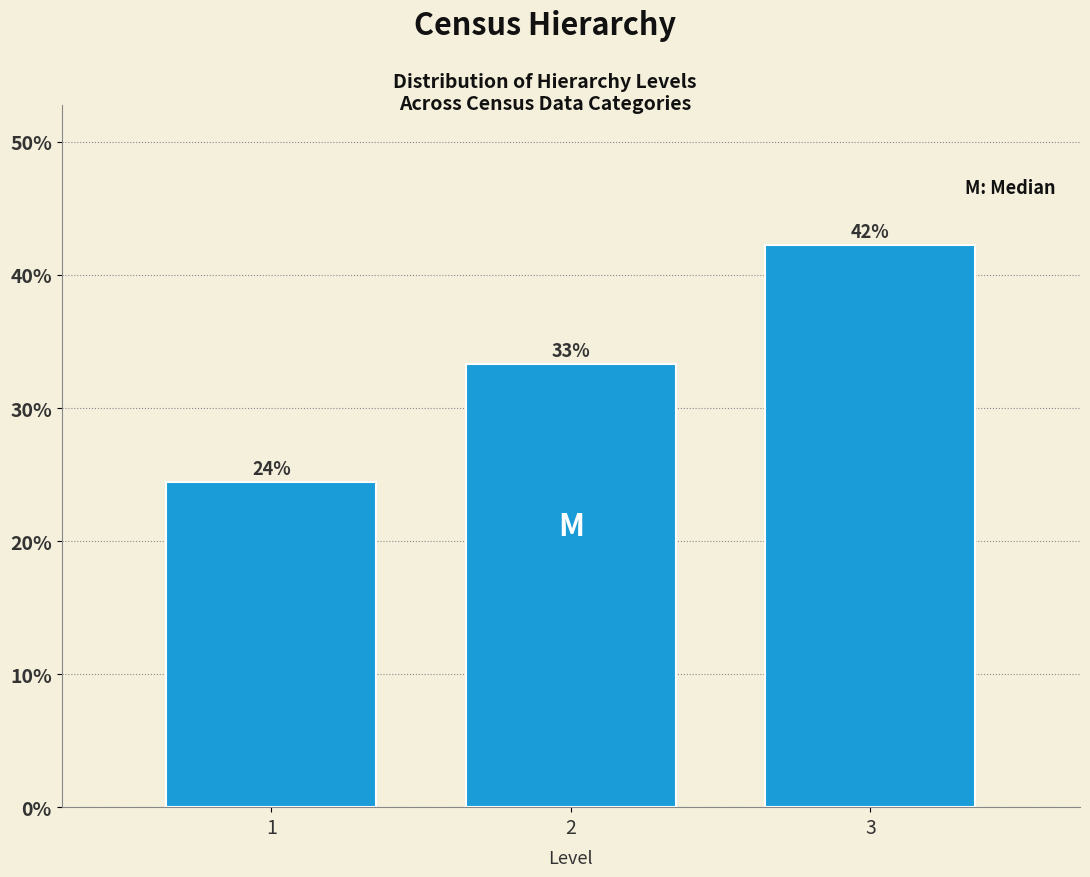

How many bars are there in total?

3